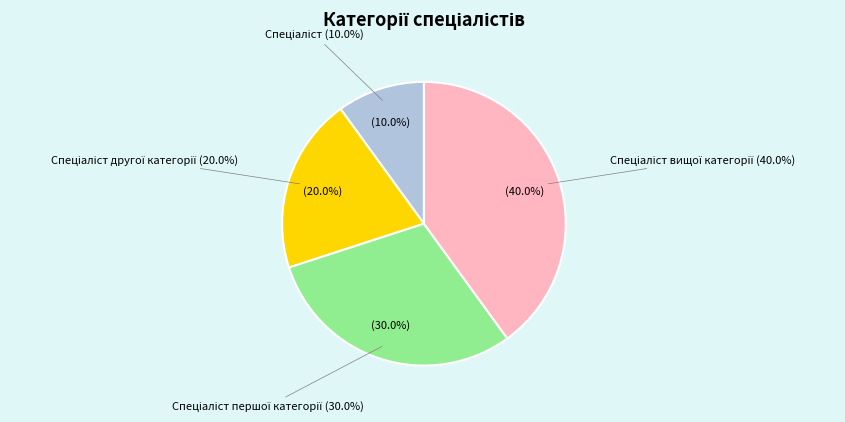

Which slice is the smallest?

Спеціаліст